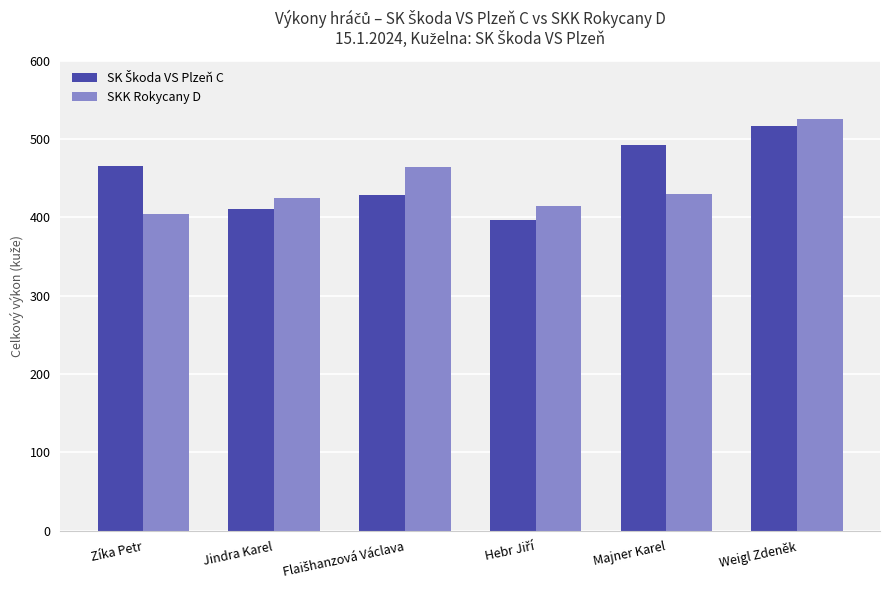

Which category has the highest value in the SKK Rokycany D series?

Weigl Zdeněk